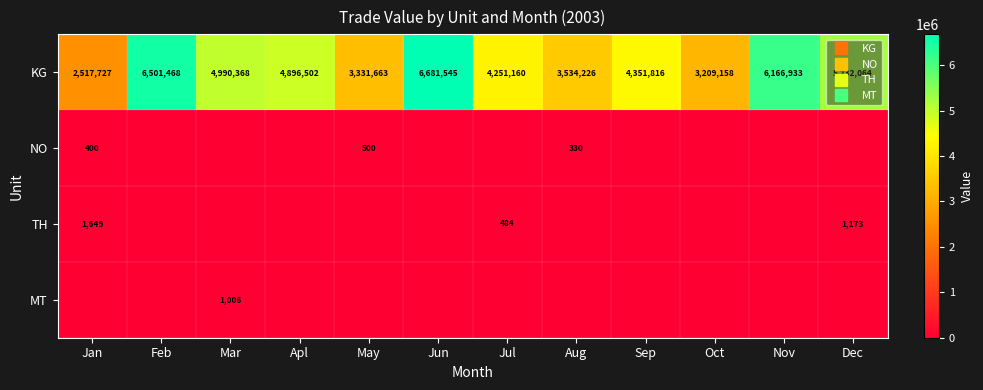

Which series has the largest range (max minus min)?

KG